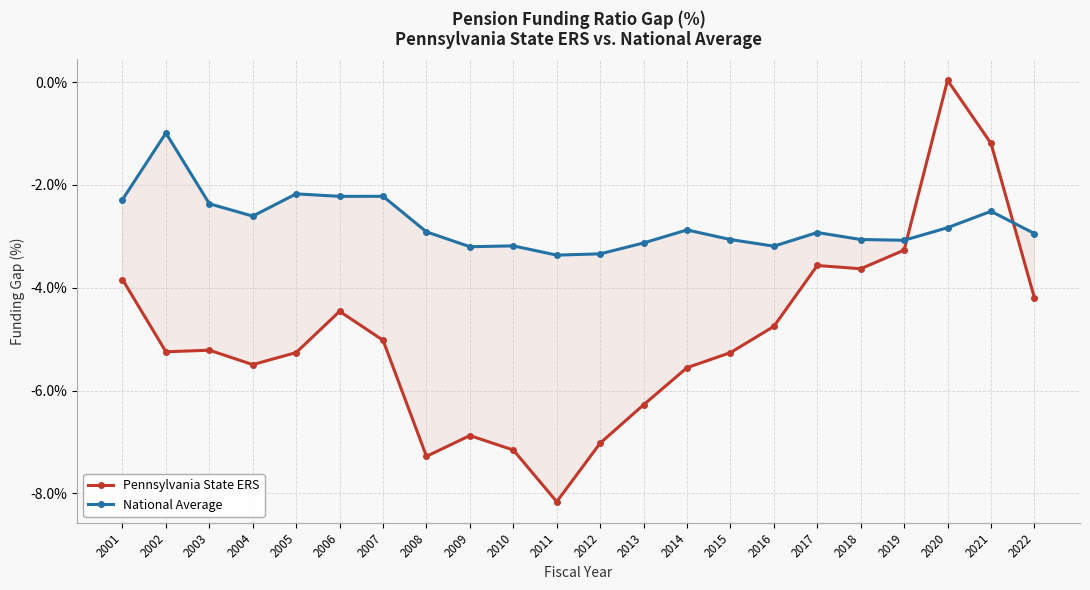

Count the number of categories in the chart.

22